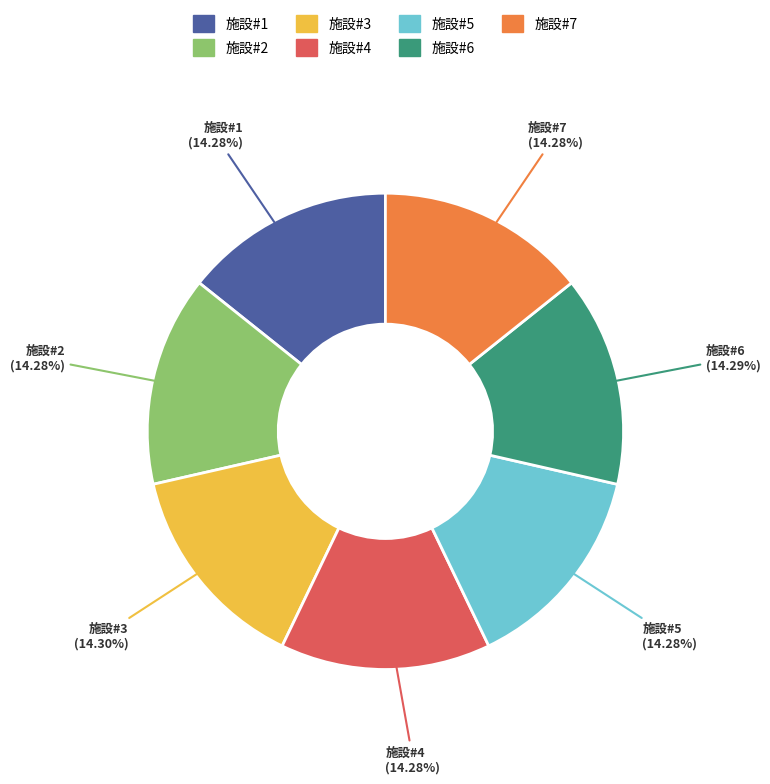

Is there a majority slice in this chart?

No